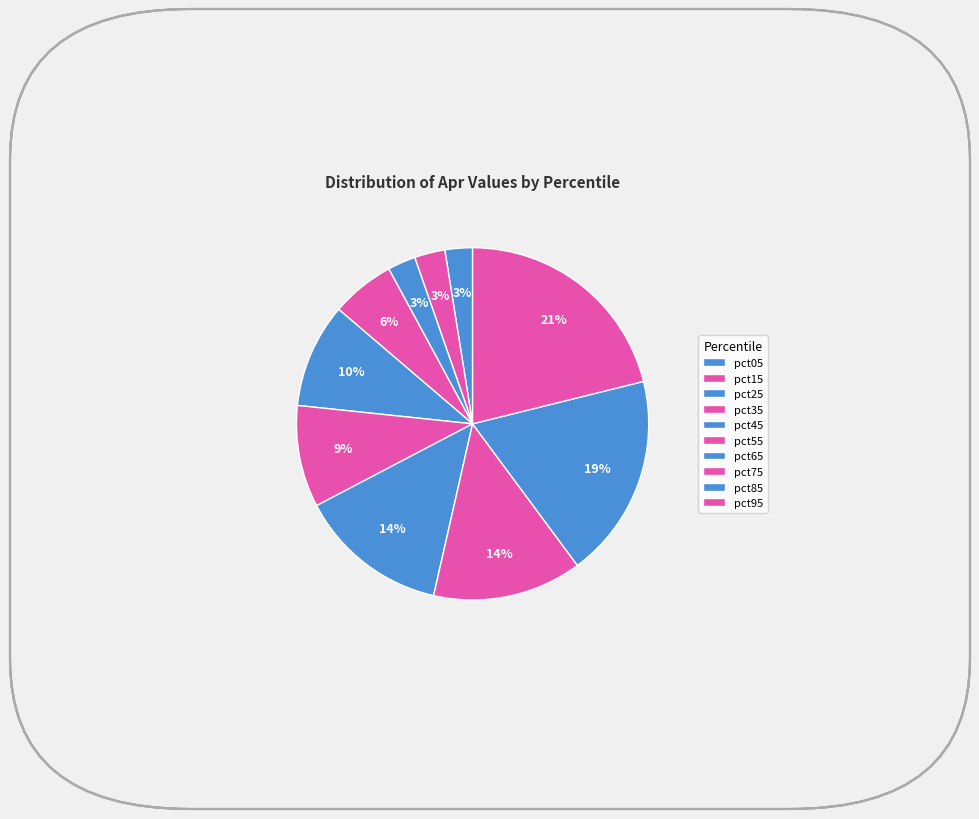

To the nearest percent, what is the combined percentage of pct95 and pct65?

35%